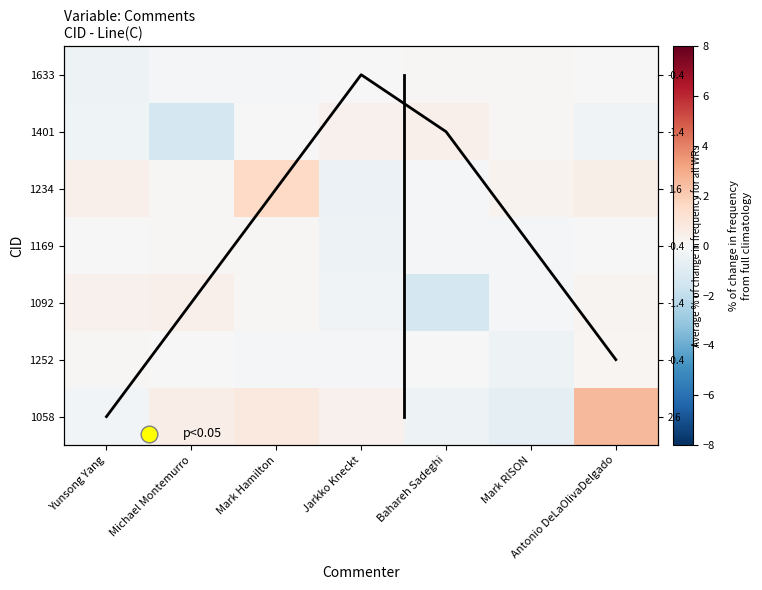

The 1169 series shows 0.1 at Mark Hamilton. True or false?

True